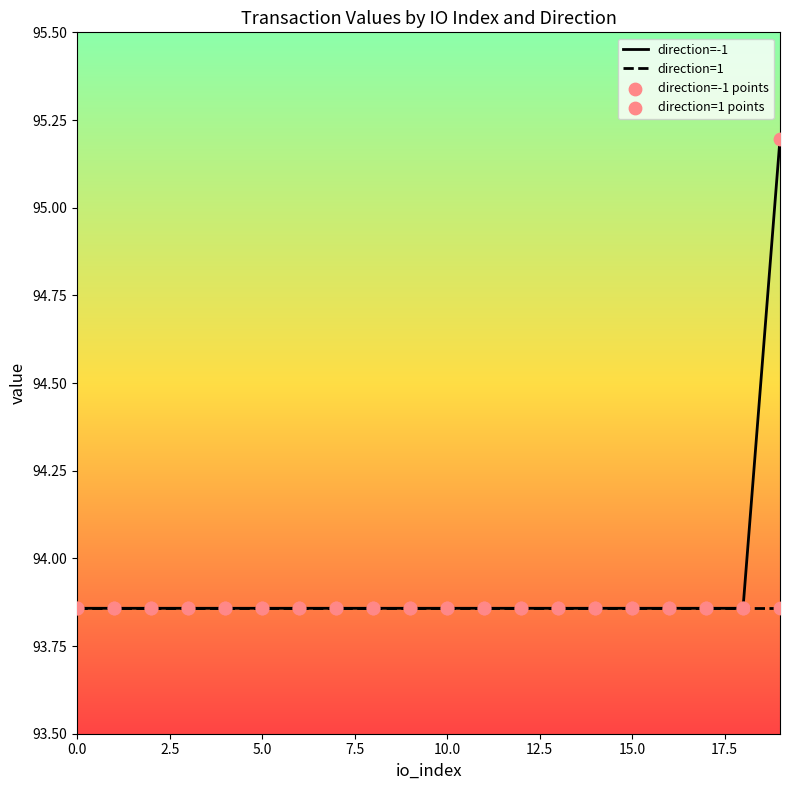

Rank the series by their maximum value, from highest to lowest.

direction=-1, direction=1